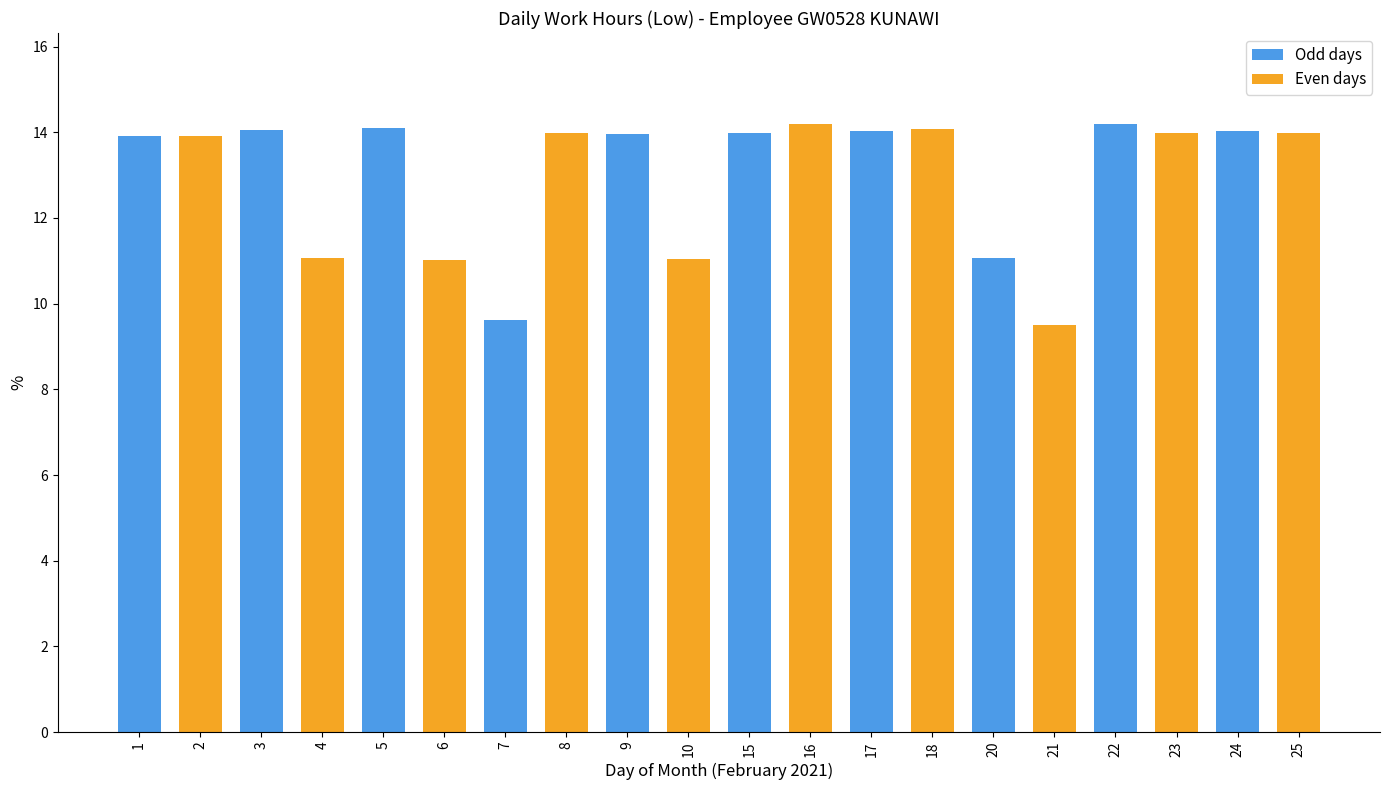

What is the difference between the values at 9 and 7?

4.3